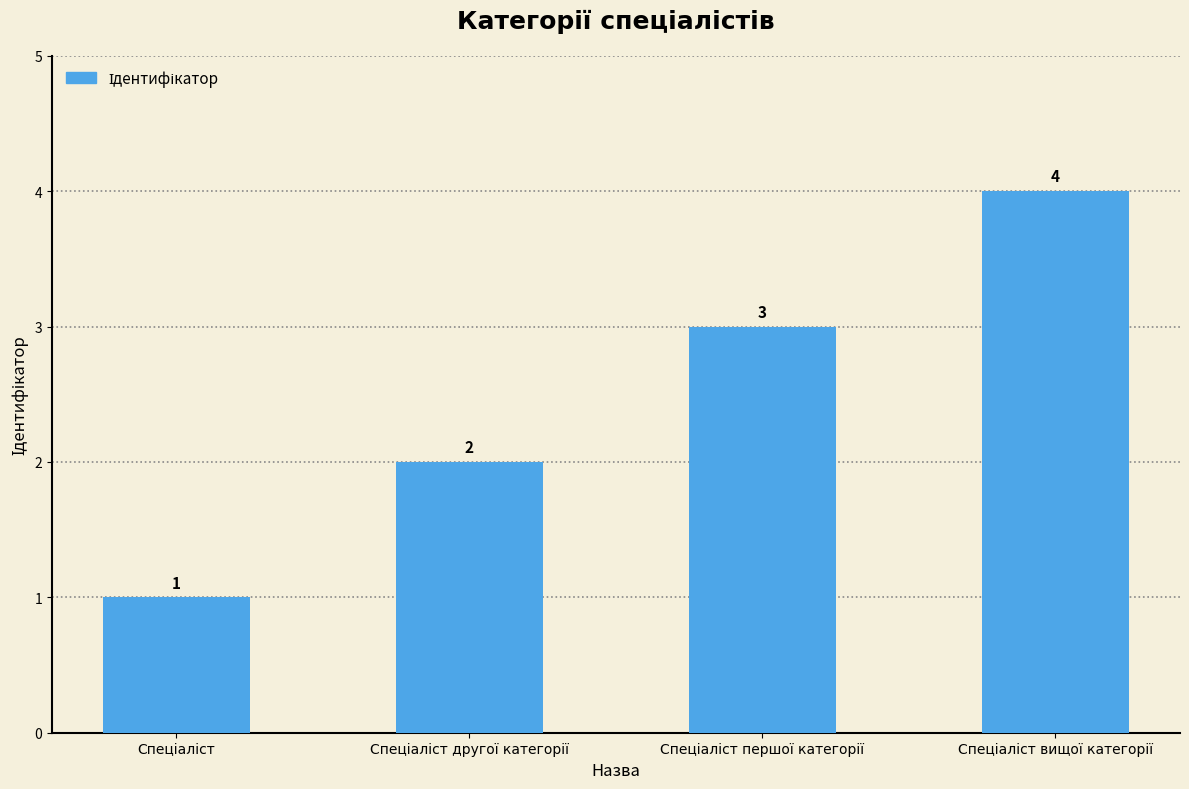

What is the maximum value shown in the chart?

4